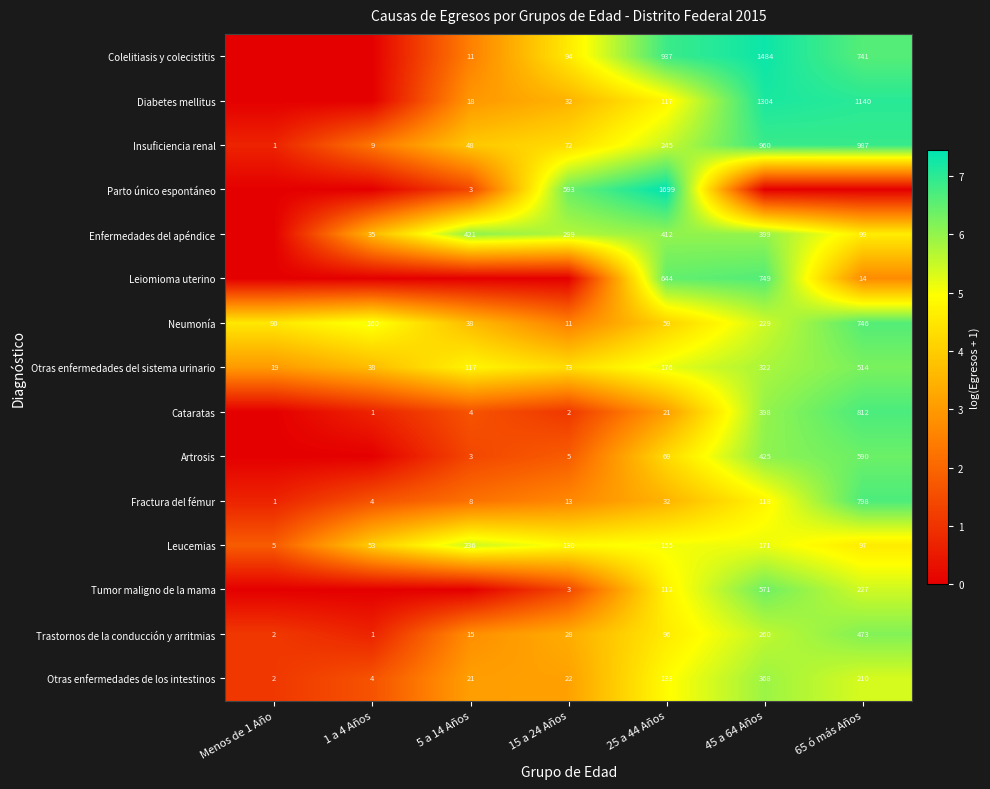

At which label is Neumonía closest to 378?

45 a 64 Años